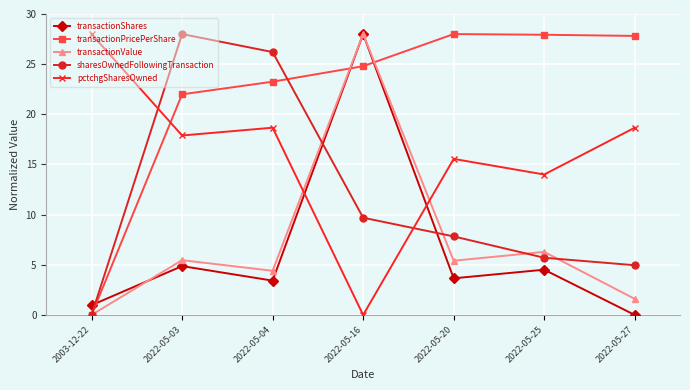

In transactionValue, how many points are lower than both neighbors (excluding endpoints)?

2